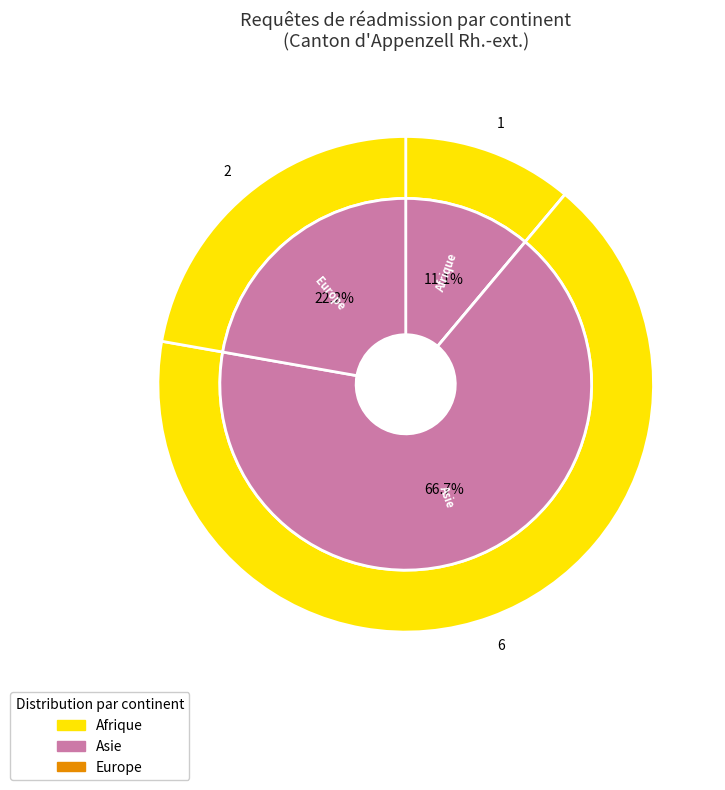

What is the change in value from Asie to Europe?

-4